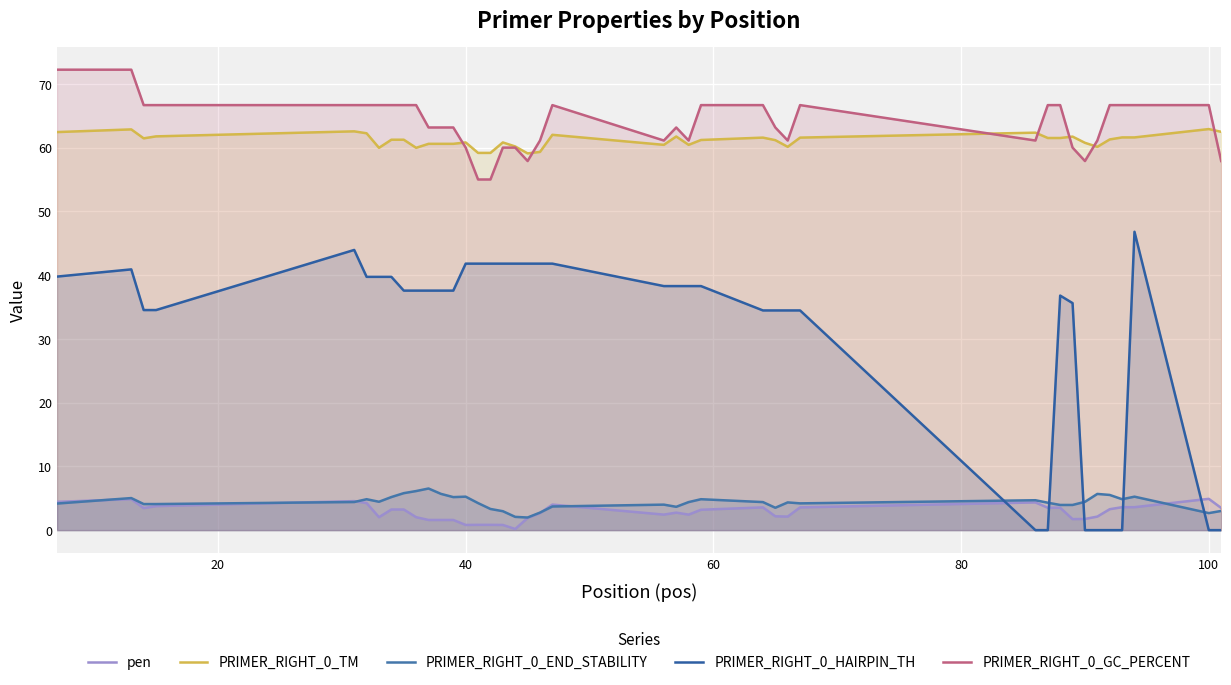

What is the difference between the maximum and minimum values in the PRIMER_RIGHT_0_GC_PERCENT series?

17.2